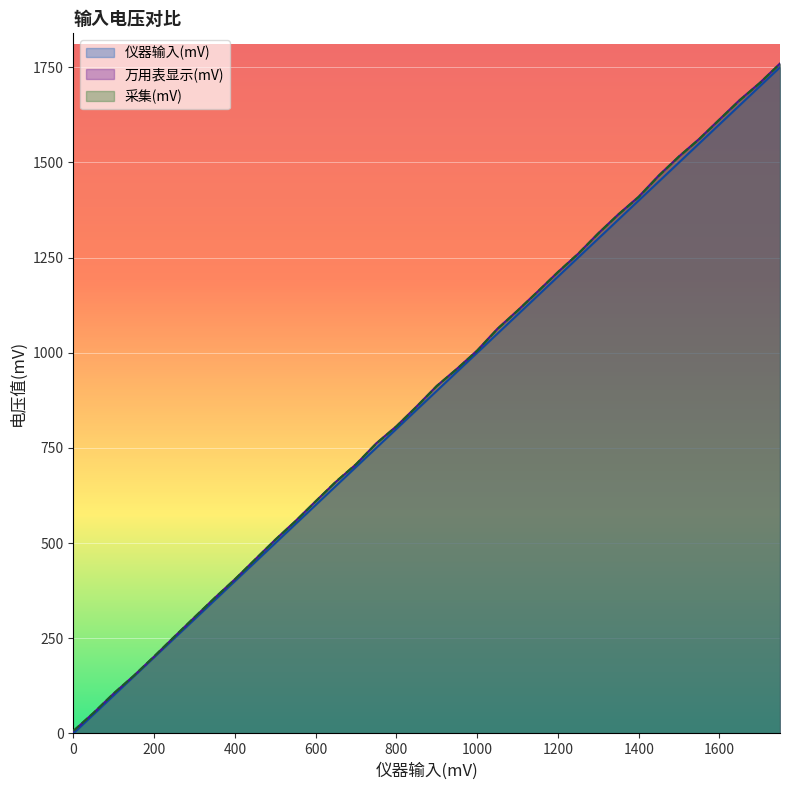

At which category is the sum across all series the highest?

1750